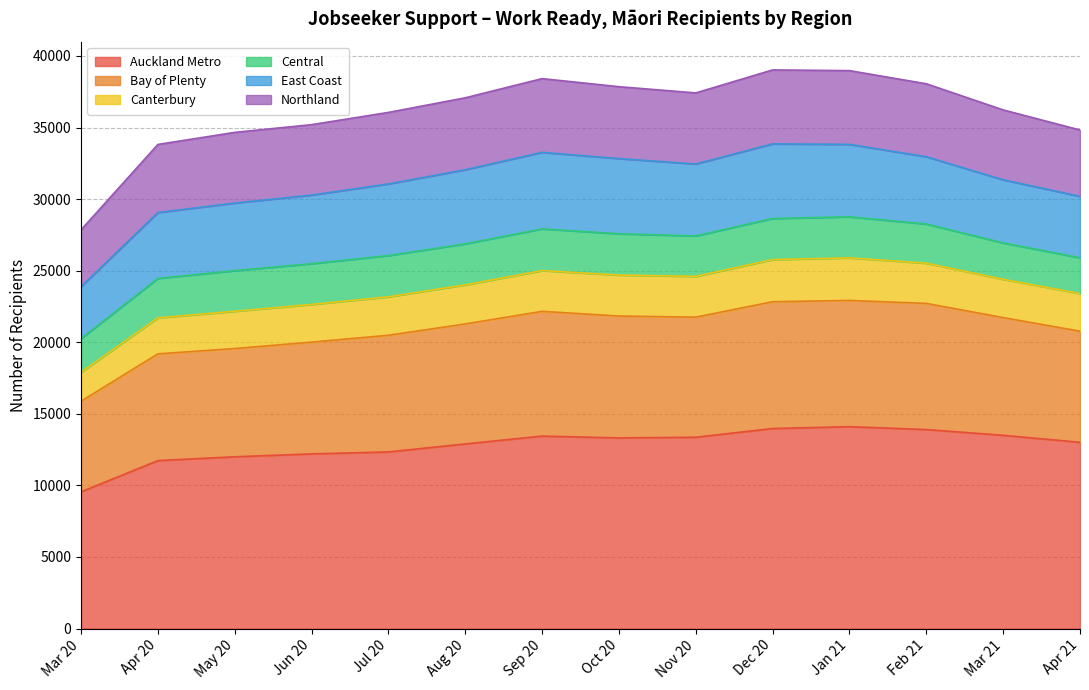

Between Oct 20 and Jul 20, which is larger?

Oct 20